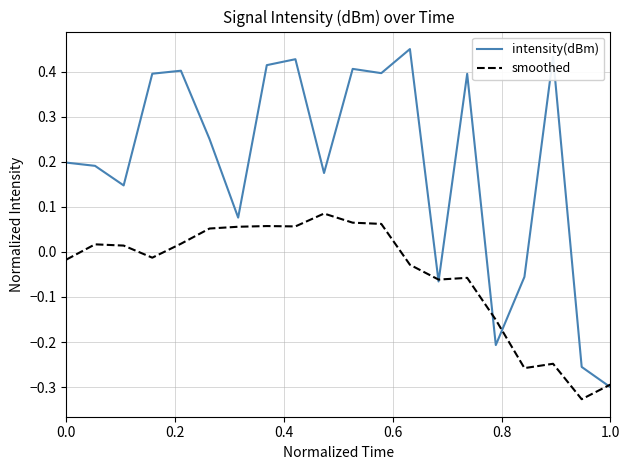

Which series has the largest total across all categories?

intensity(dBm)